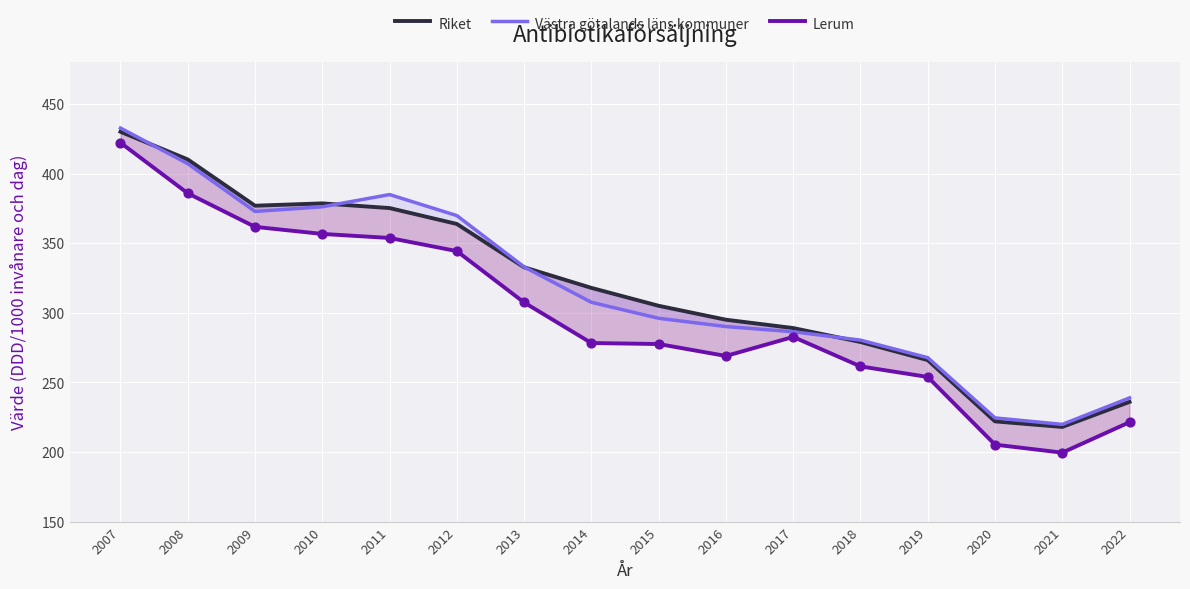

Which series has the largest Y range (max minus min)?

Lerum